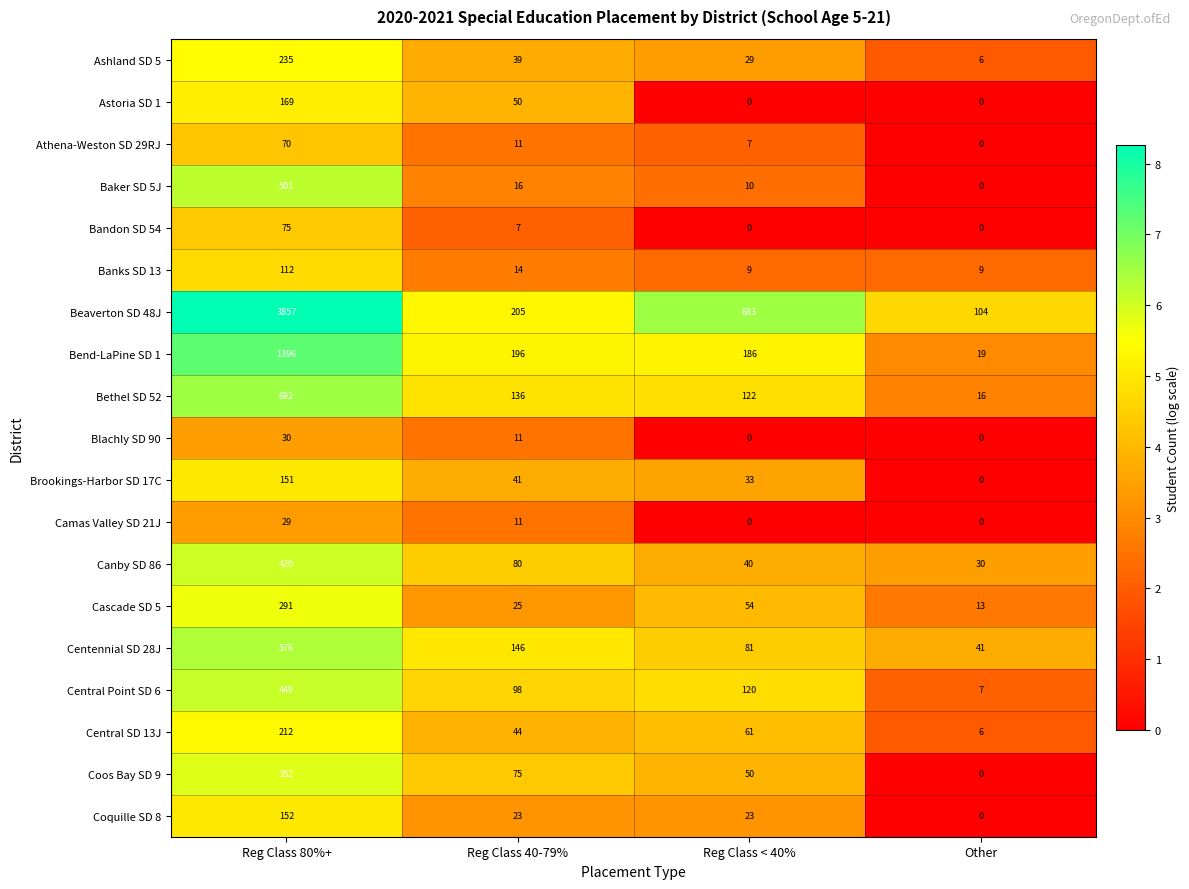

What is the highest value of the Brookings-Harbor SD 17C series?

151